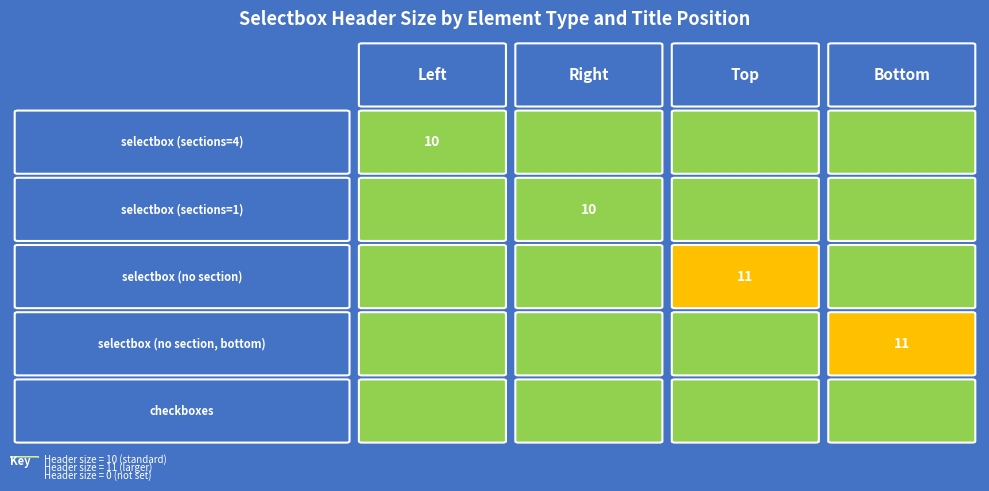

How many positive values does the Left series have?

1